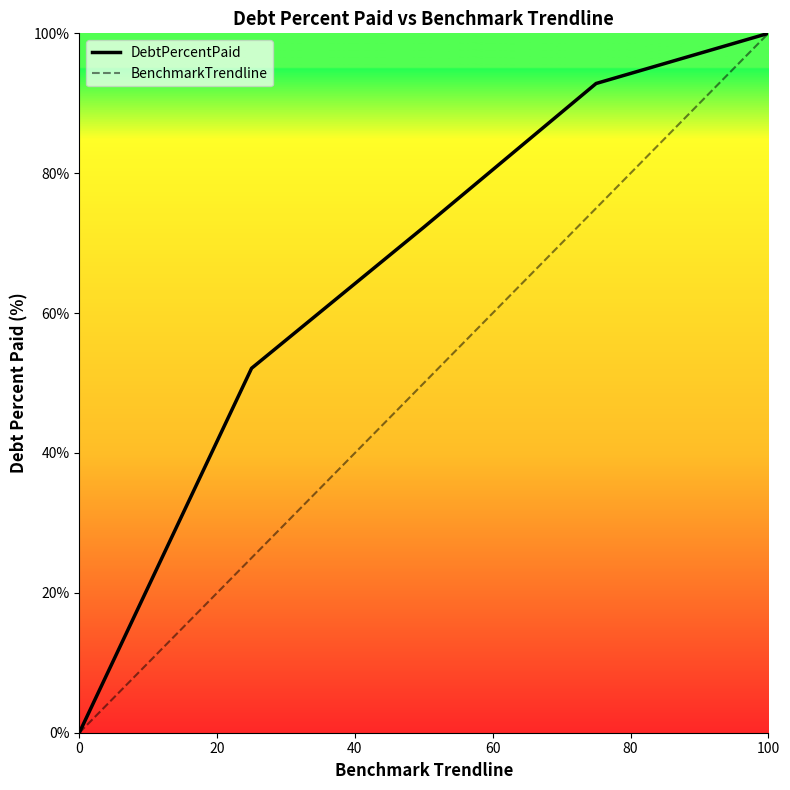

What are all the series names shown in the legend?

DebtPercentPaid, BenchmarkTrendline